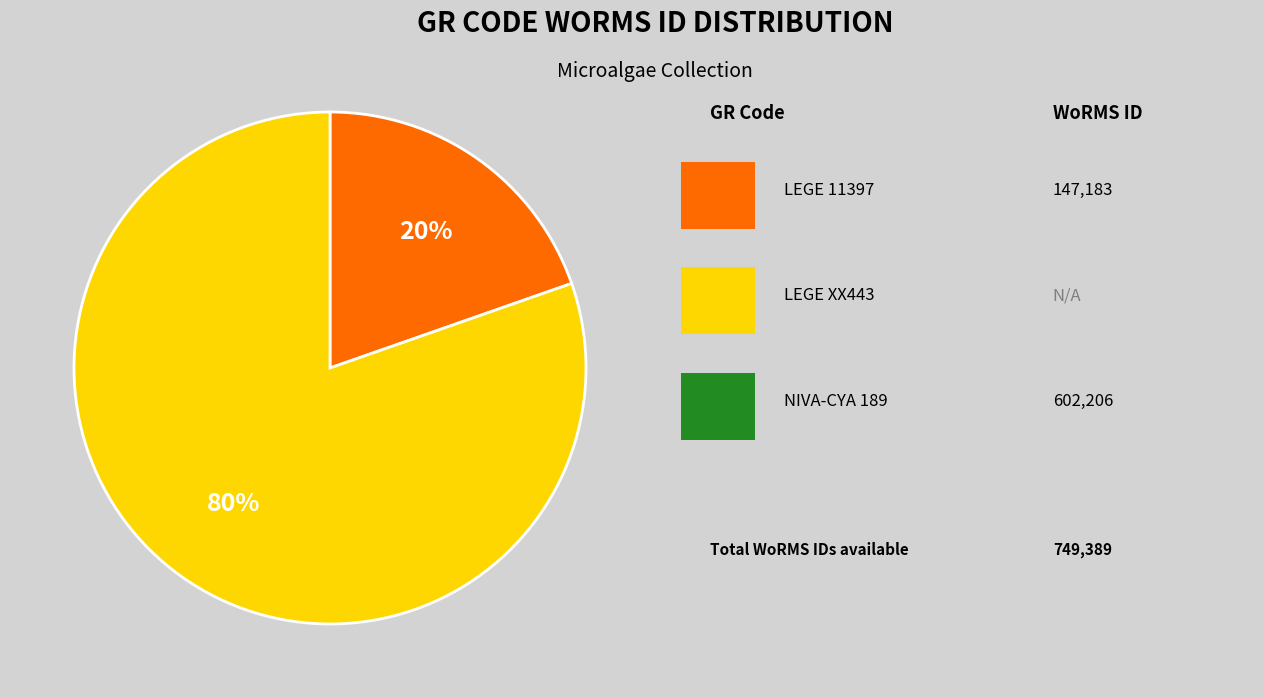

Is there any slice that represents more than half of the pie?

Yes